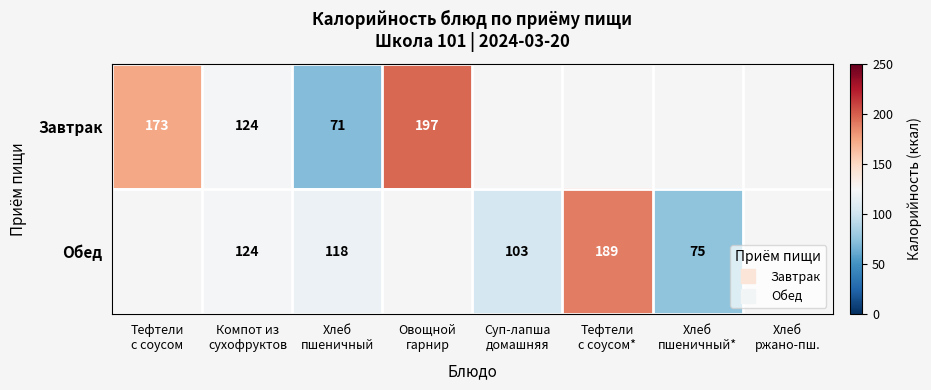

What is the difference between the maximum and minimum values in the Завтрак series?

126.0